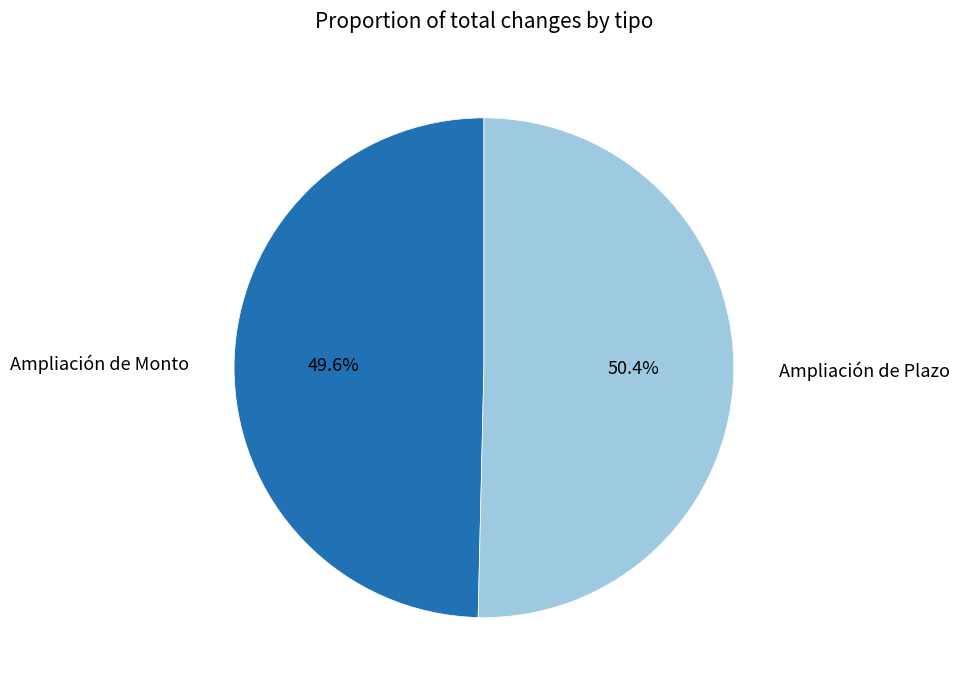

How many slices are in this pie chart?

2